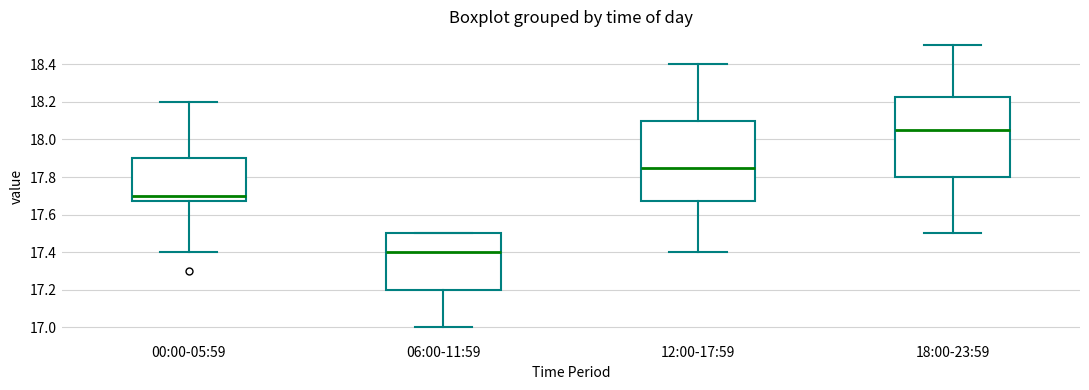

Which box's median line is the lowest?

06:00-11:59